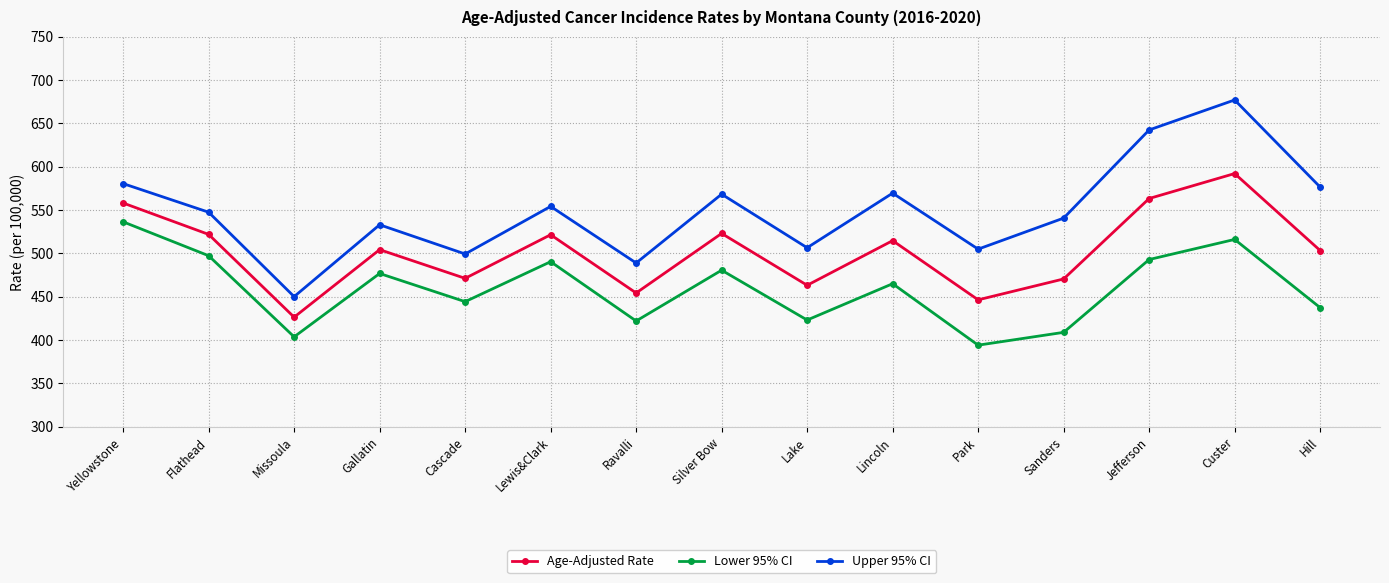

At which category does Lower 95% CI reach its first local peak?

Gallatin